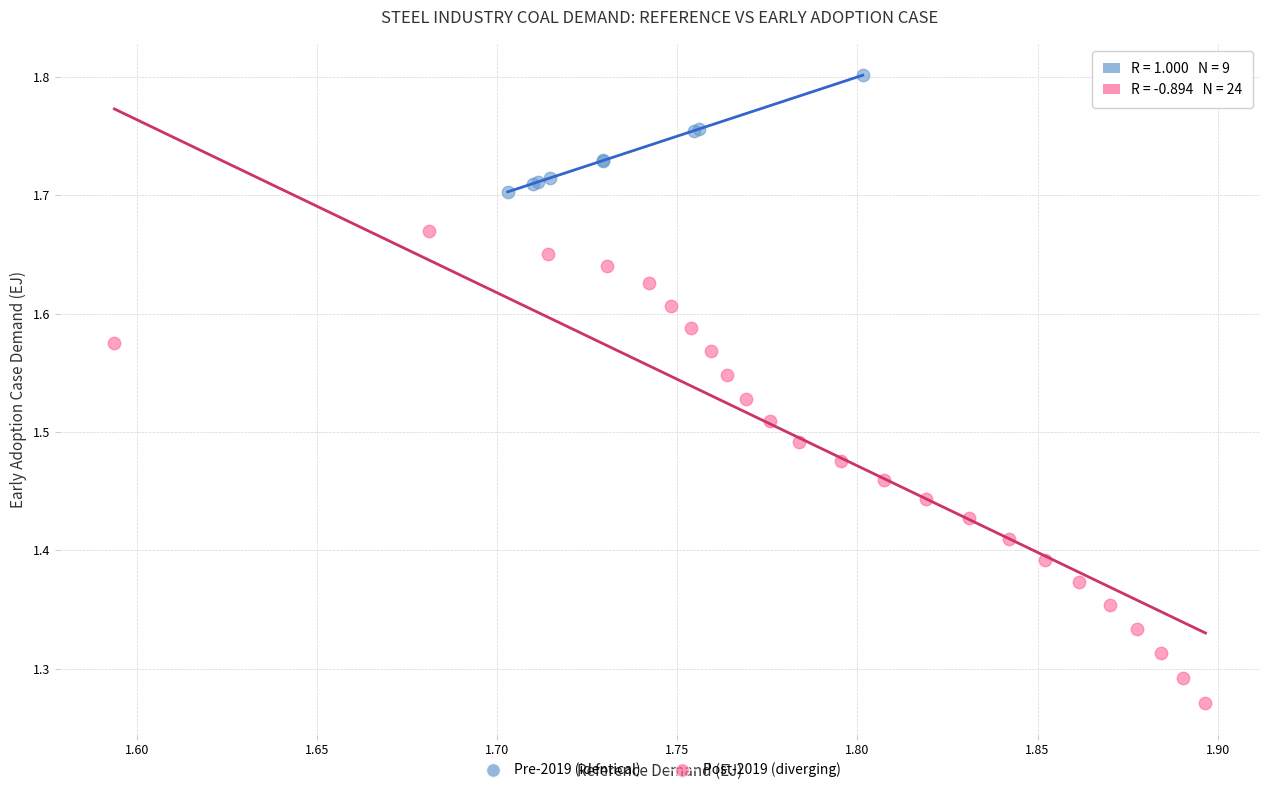

Which series contains the highest Y value?

Pre-2019 (identical)